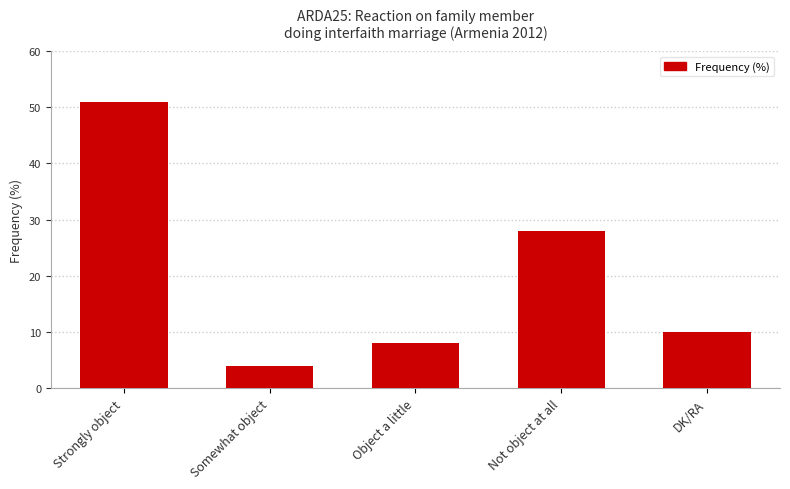

List the labels in order of value, smallest first.

Somewhat object, Object a little, DK/RA, Not object at all, Strongly object